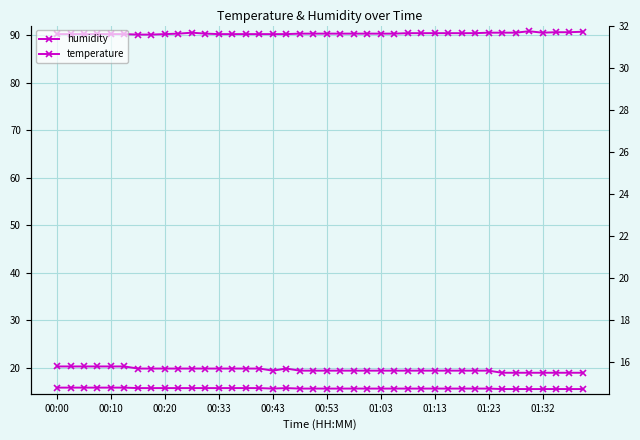

How many series are shown in this chart?

3